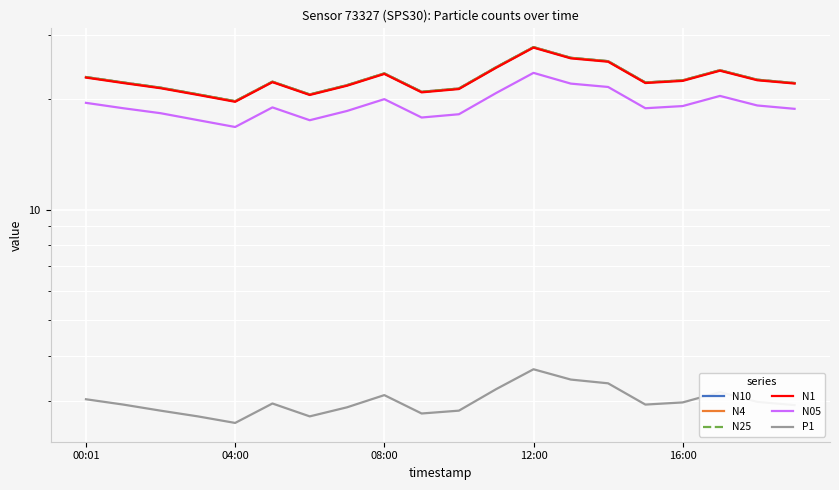

Is this an area chart (filled region under the line)?

No